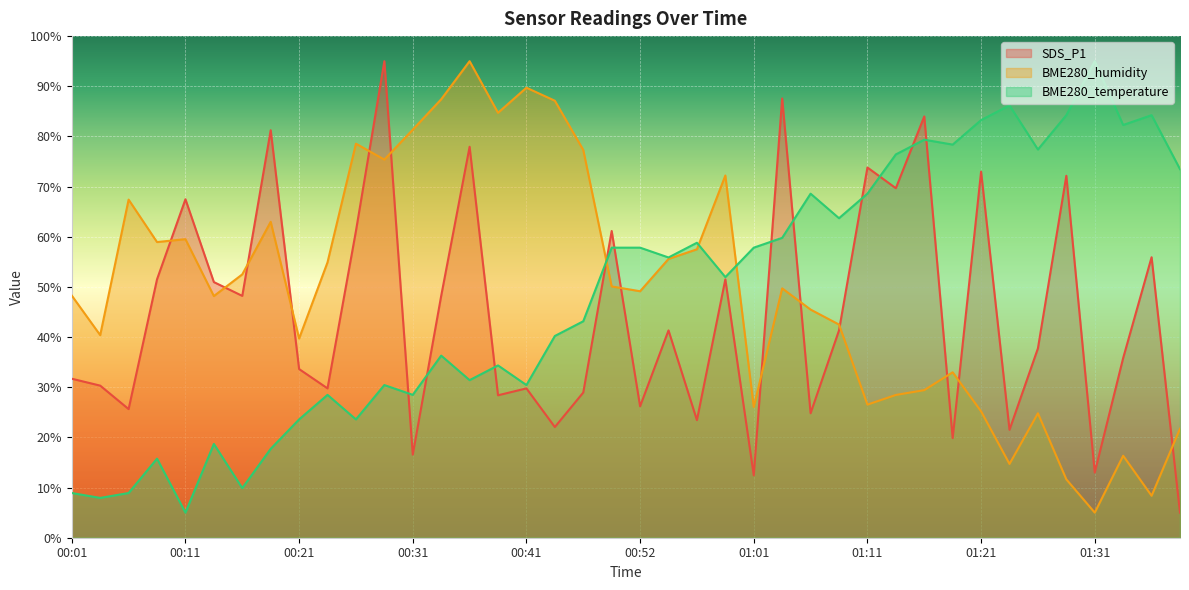

What is the total value across all series at 00:13?

117.8